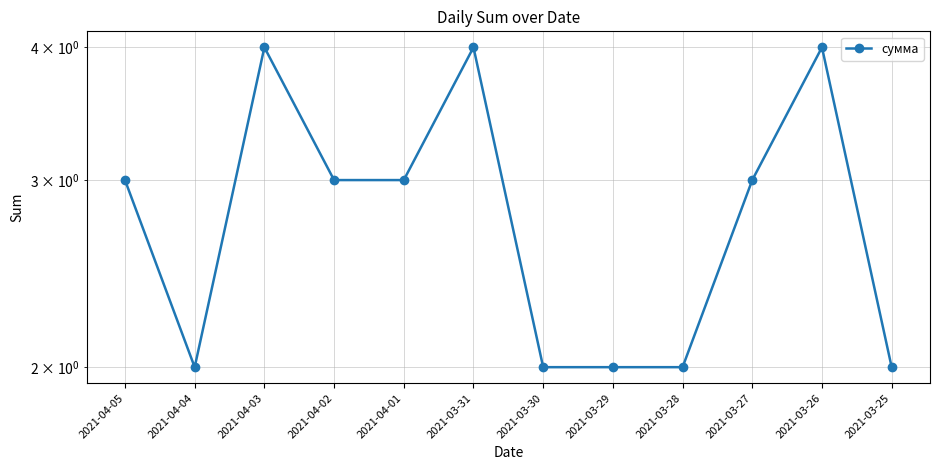

How many lines are shown in the chart?

1